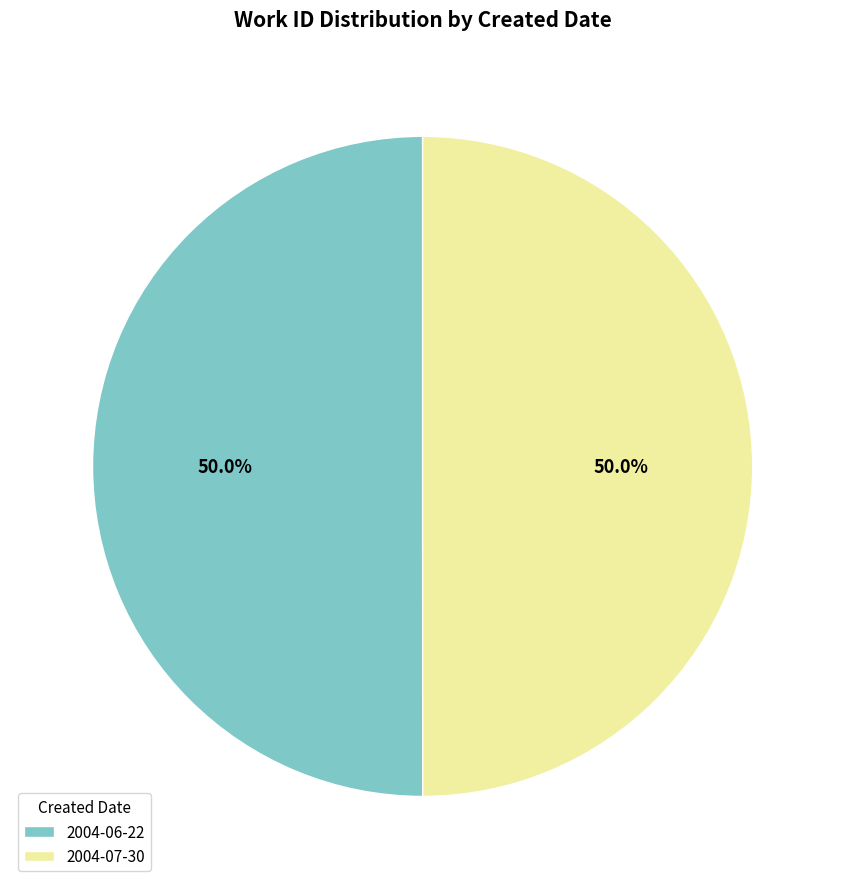

Is the sum of 2004-07-30 and 2004-06-22 greater than half?

Yes